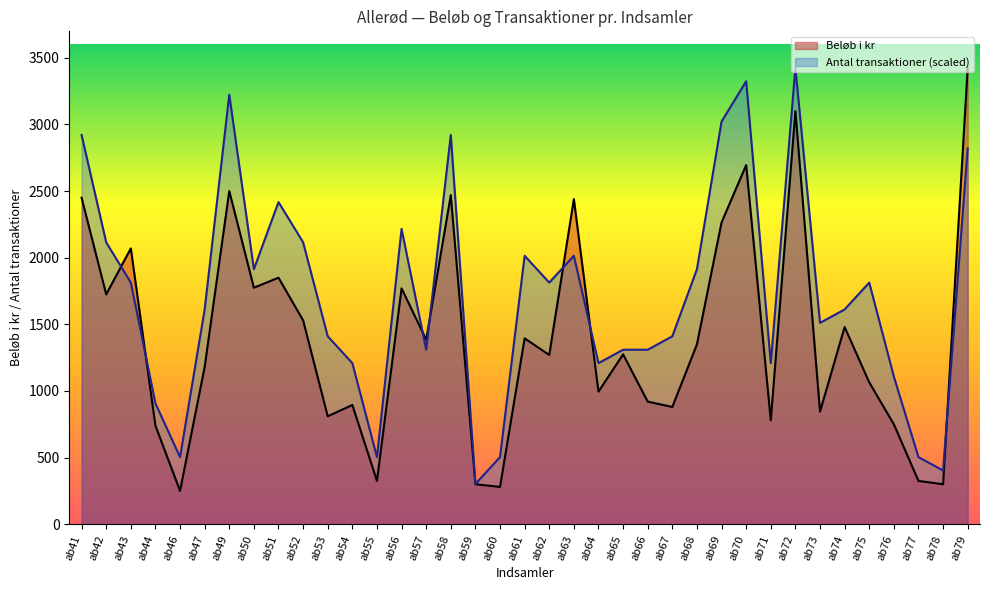

What are all the series names shown in the legend?

Beløb i kr, Antal transaktioner (scaled)